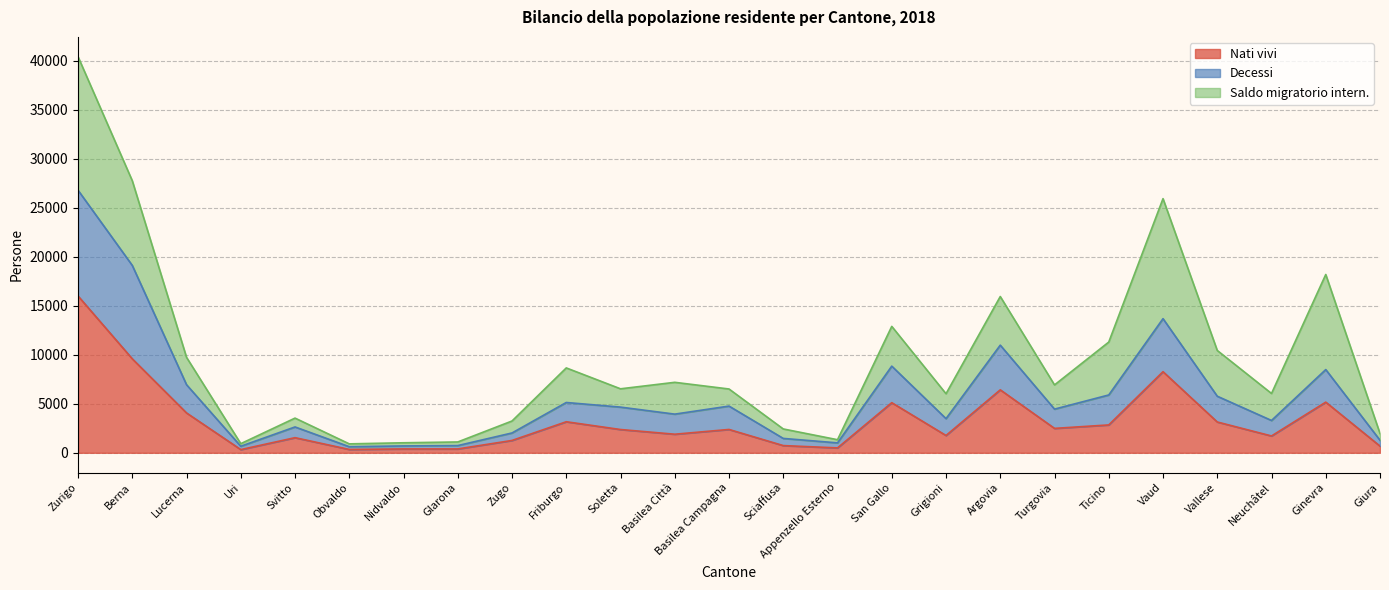

True or false: Decessi and Nati vivi cross at least once.

False